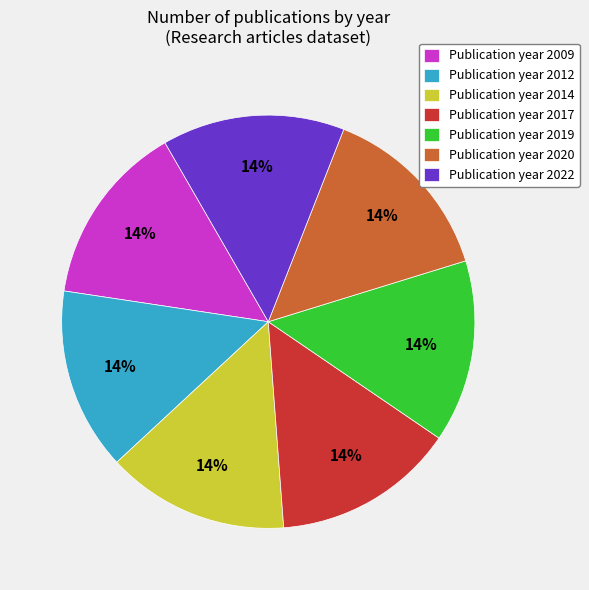

To the nearest percent, what is the average slice percentage?

14%